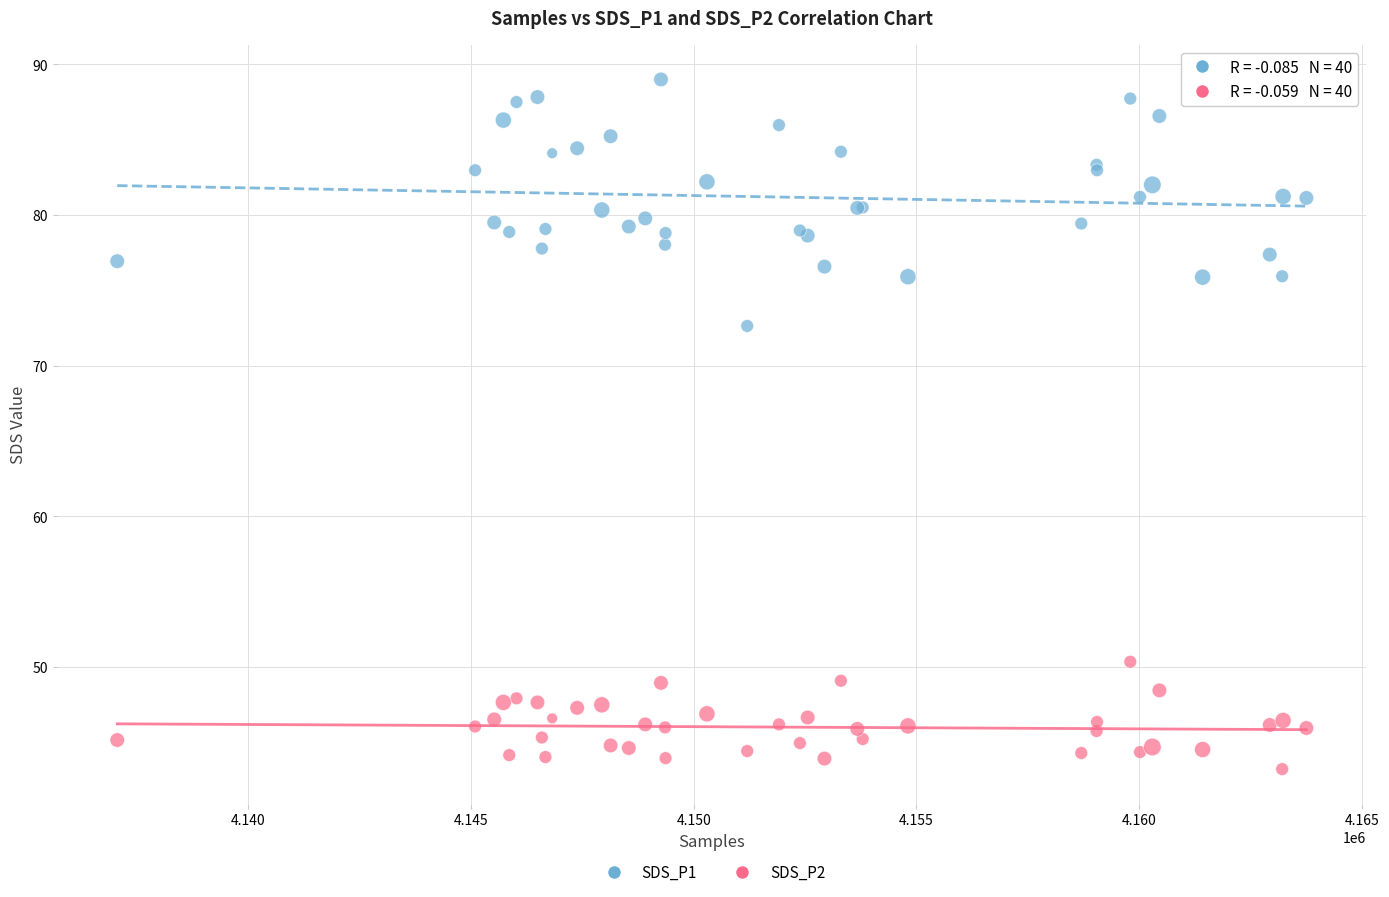

Which series contains the highest Y value?

SDS_P1